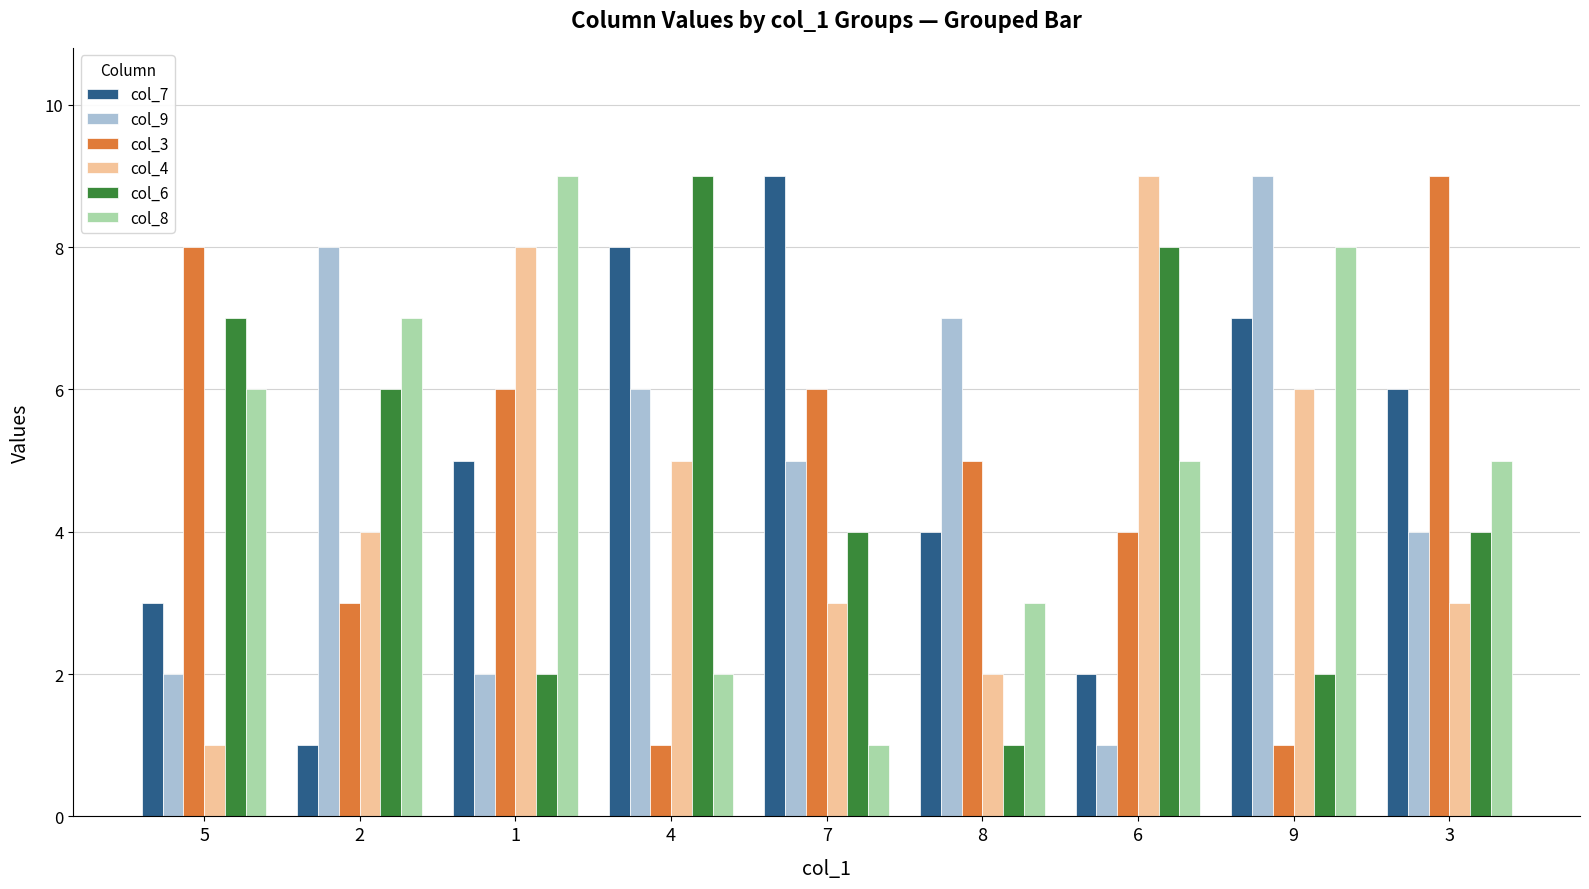

Count the col_9 values in the range 2 to 7.

6